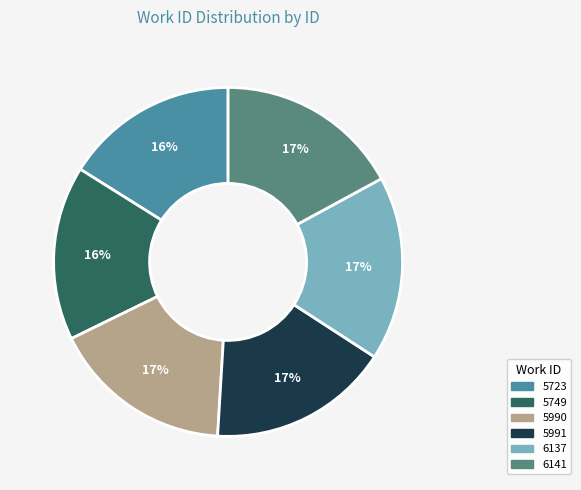

True or false: 5723 accounts for 29% of the total.

False